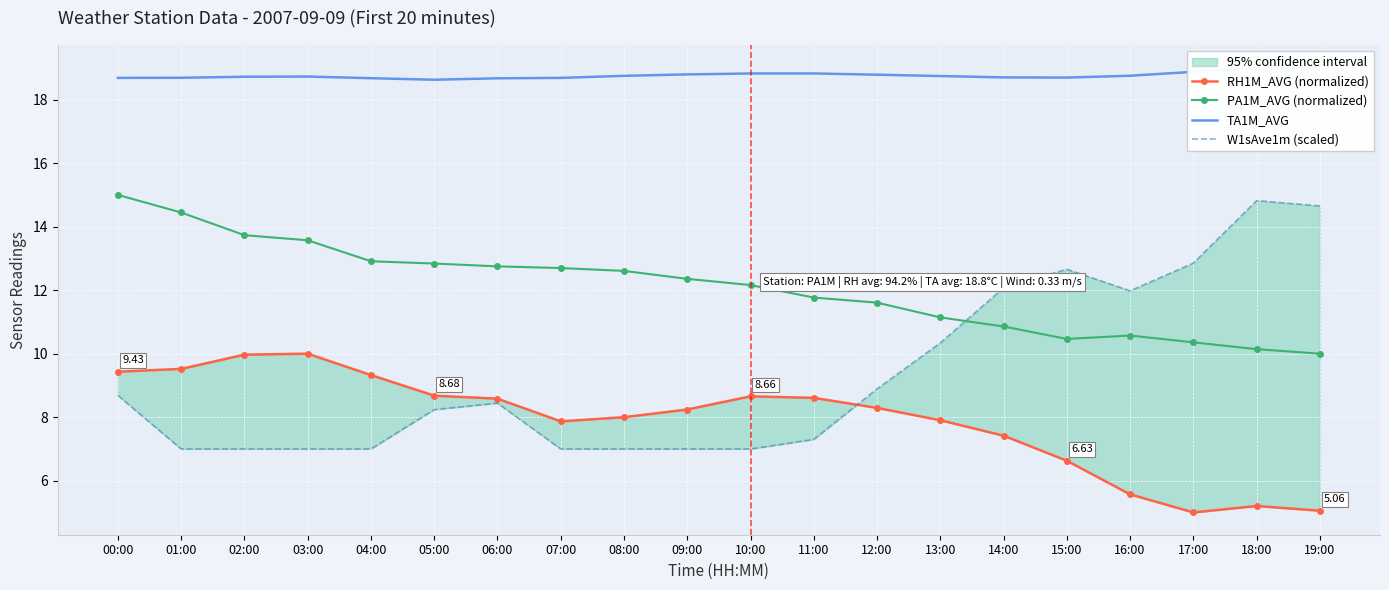

At which category is the sum across all series the highest?

00:00